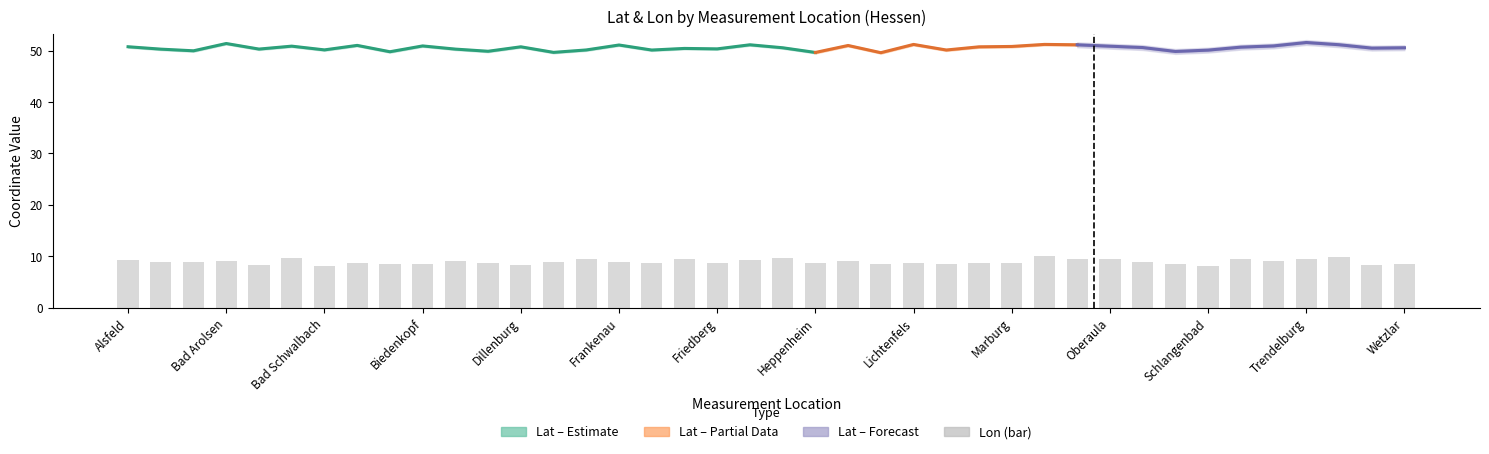

What position from the left is 35?

36